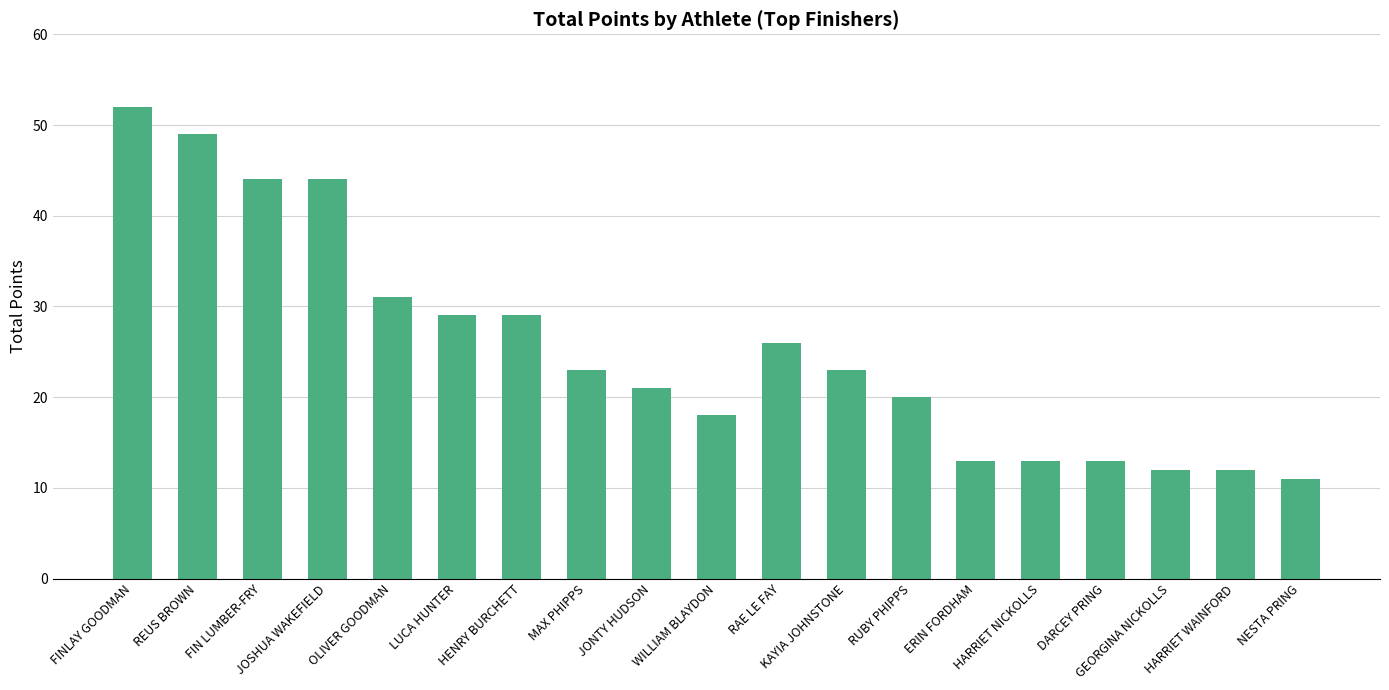

Reading left to right, transcribe all the data shown in this chart.

FINLAY GOODMAN=52	REUS BROWN=49	FIN LUMBER-FRY=44	JOSHUA WAKEFIELD=44	OLIVER GOODMAN=31	LUCA HUNTER=29	HENRY BURCHETT=29	MAX PHIPPS=23	JONTY HUDSON=21	WILLIAM BLAYDON=18	RAE LE FAY=26	KAYIA JOHNSTONE=23	RUBY PHIPPS=20	ERIN FORDHAM=13	HARRIET NICKOLLS=13	DARCEY PRING=13	GEORGINA NICKOLLS=12	HARRIET WAINFORD=12	NESTA PRING=11